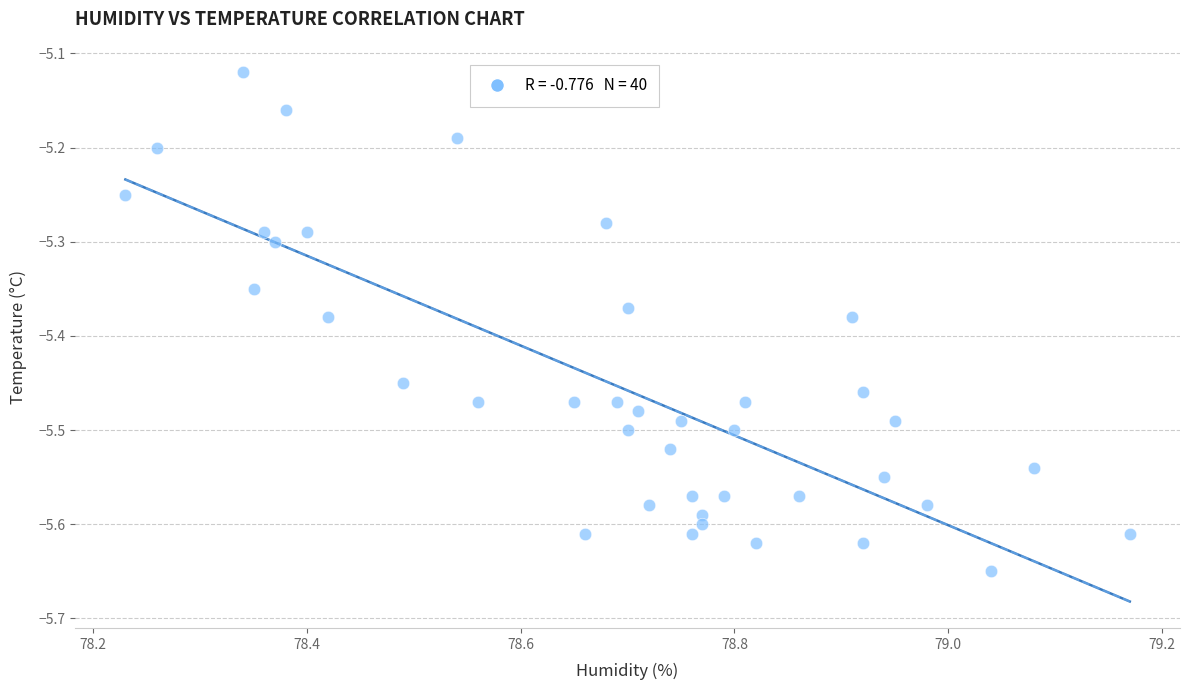

What is the range of Y values (max minus min)?

0.5